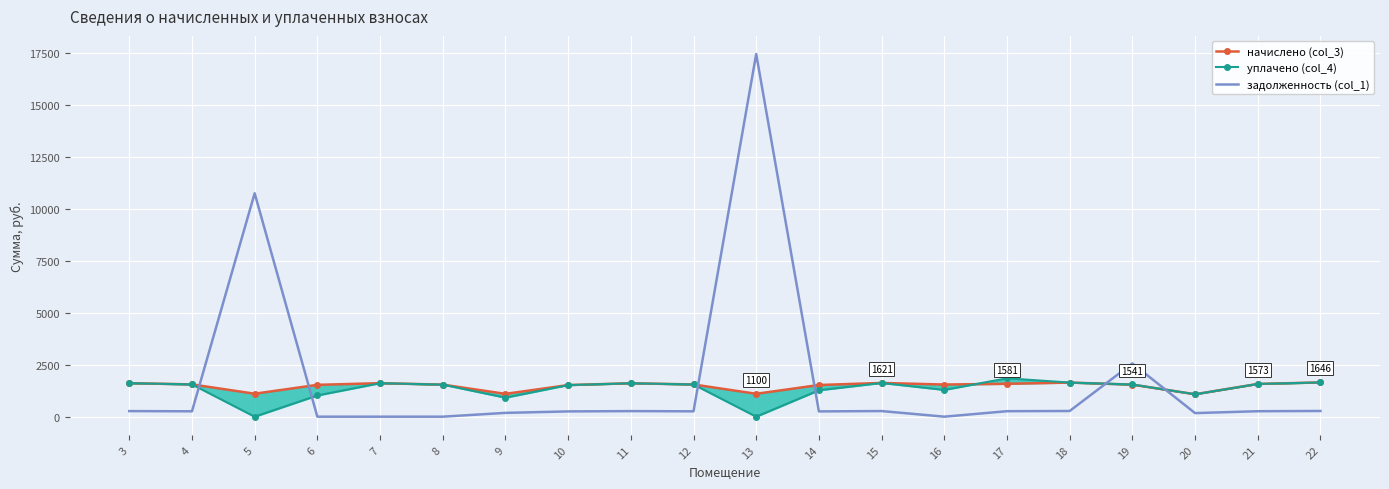

The value of задолженность (col_1) at 12 is 112.6. True or false?

False